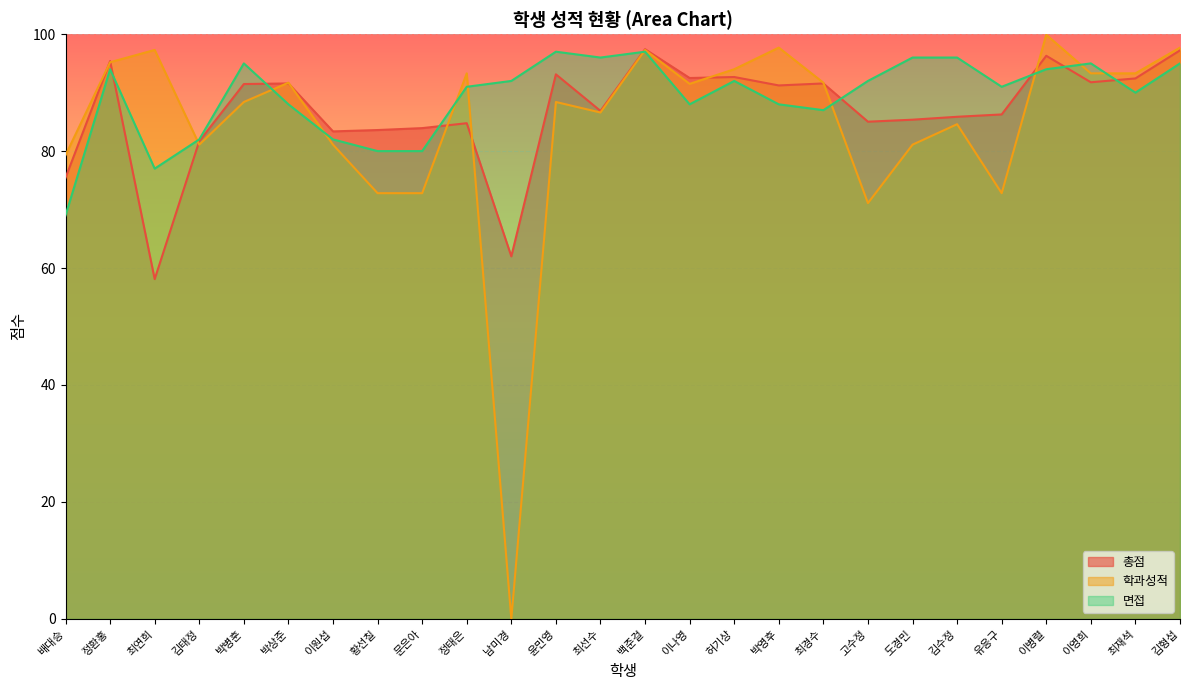

At 정태은, list the series in order from smallest to largest.

총점, 면접, 학과성적